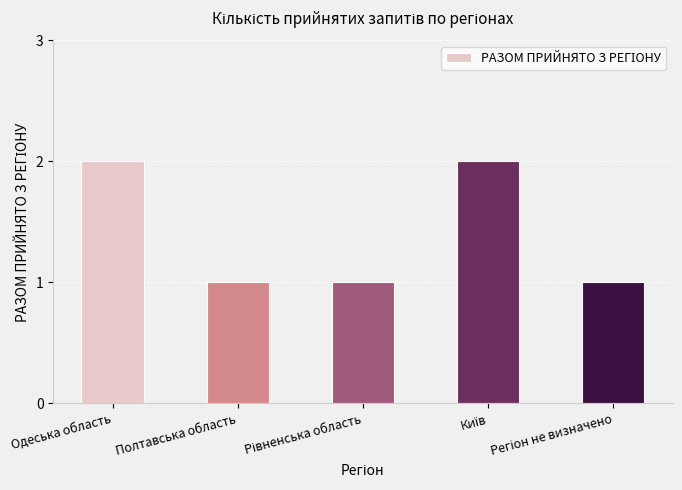

How many values are between 1 and 2?

5